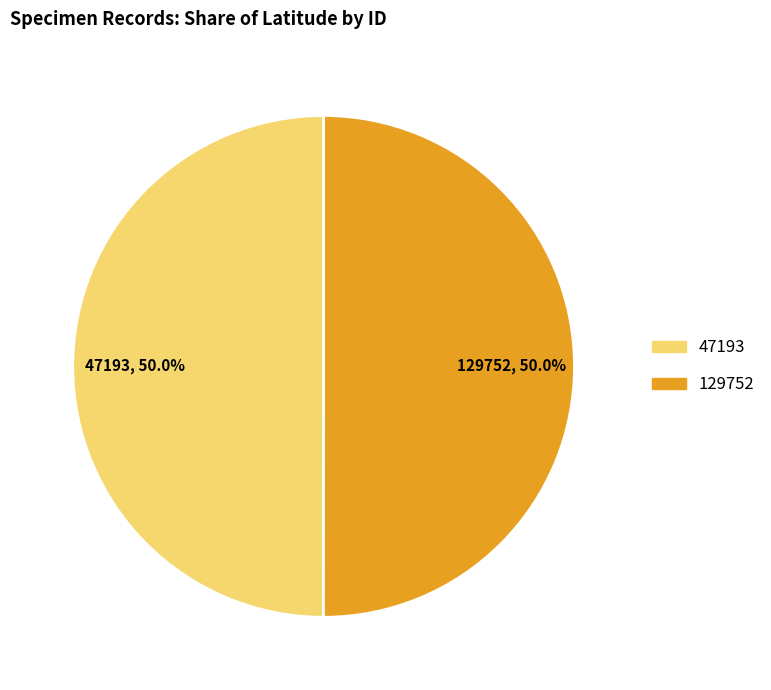

What percentage is NOT represented by 47193?

50.0%